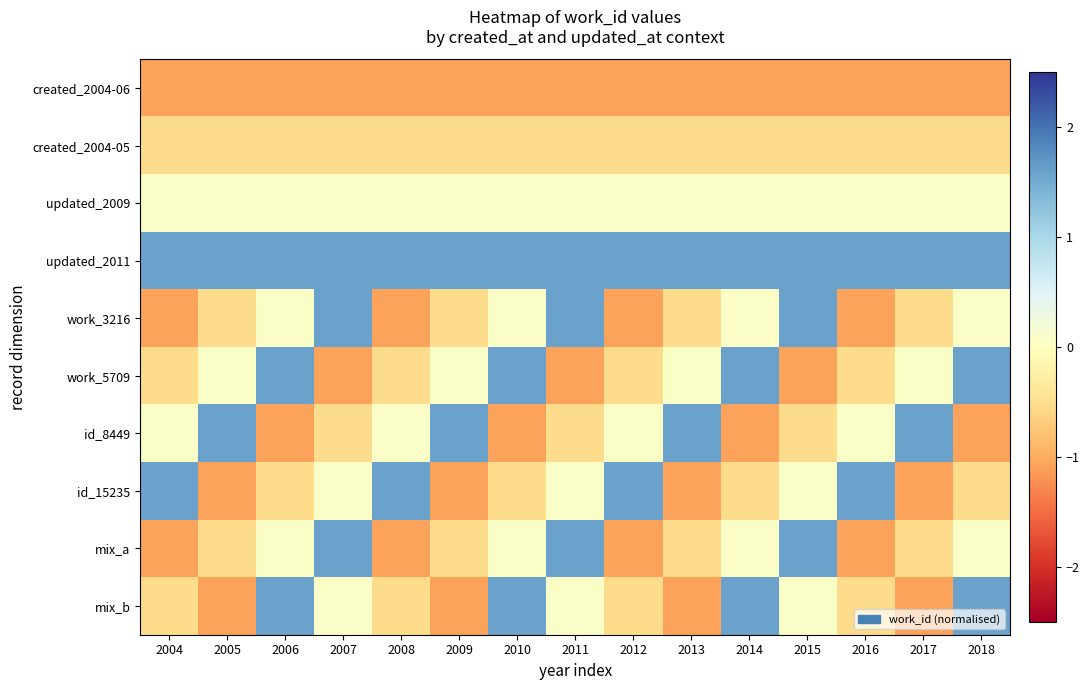

Which series has the largest range (max minus min)?

work_3216